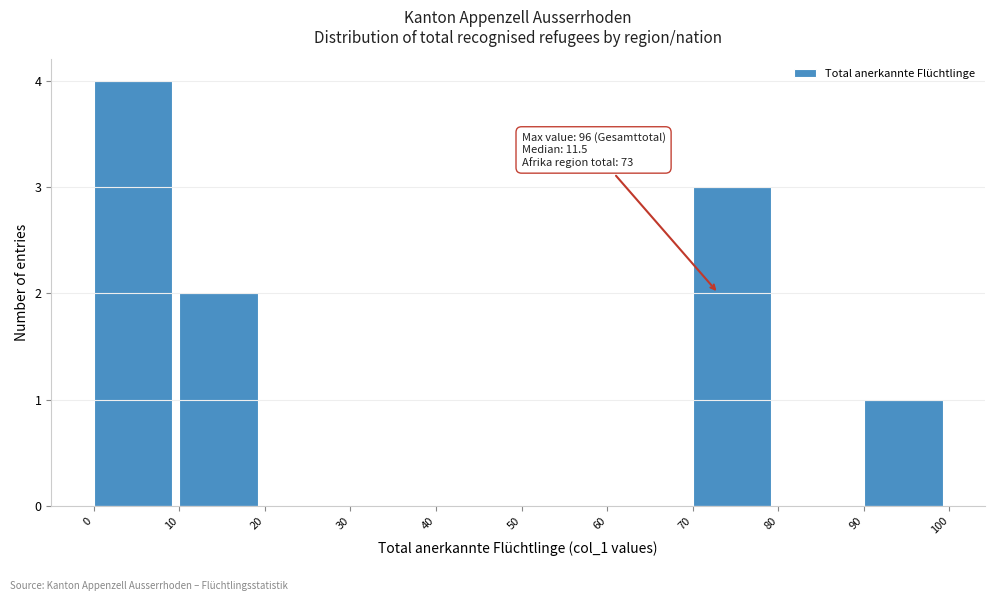

Which range on the x-axis has the tallest bar?

0 to 10